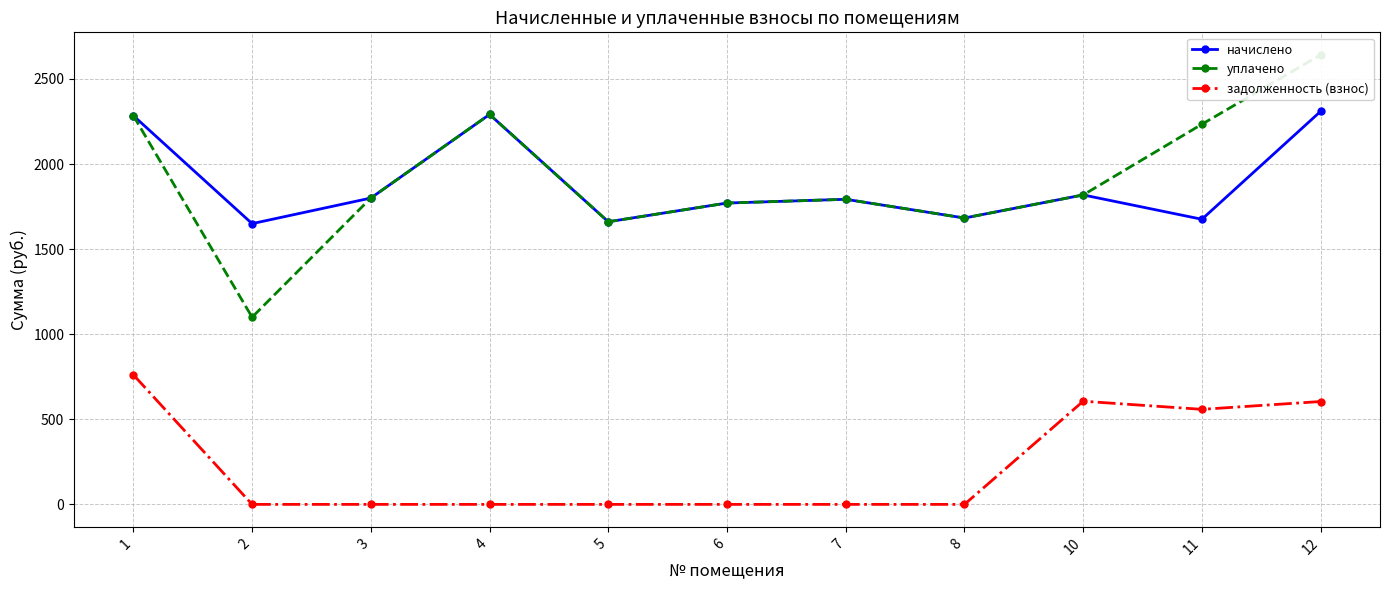

What is the sum of the задолженность (взнос) values at 3 and 1?

761.3